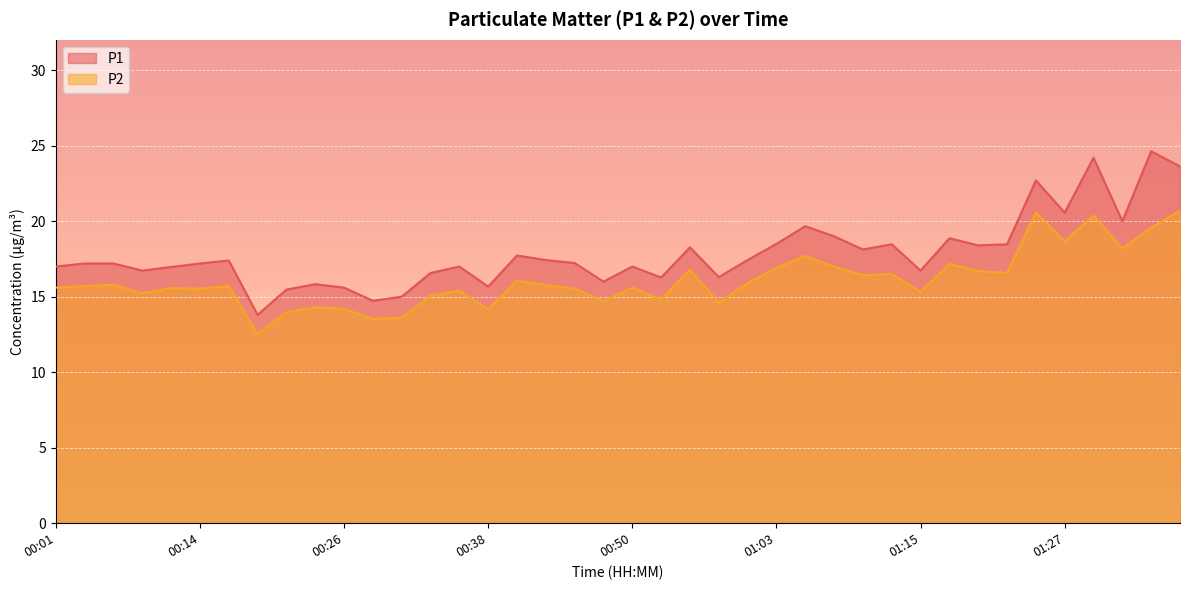

In P1, how many points are lower than both neighbors (excluding endpoints)?

12